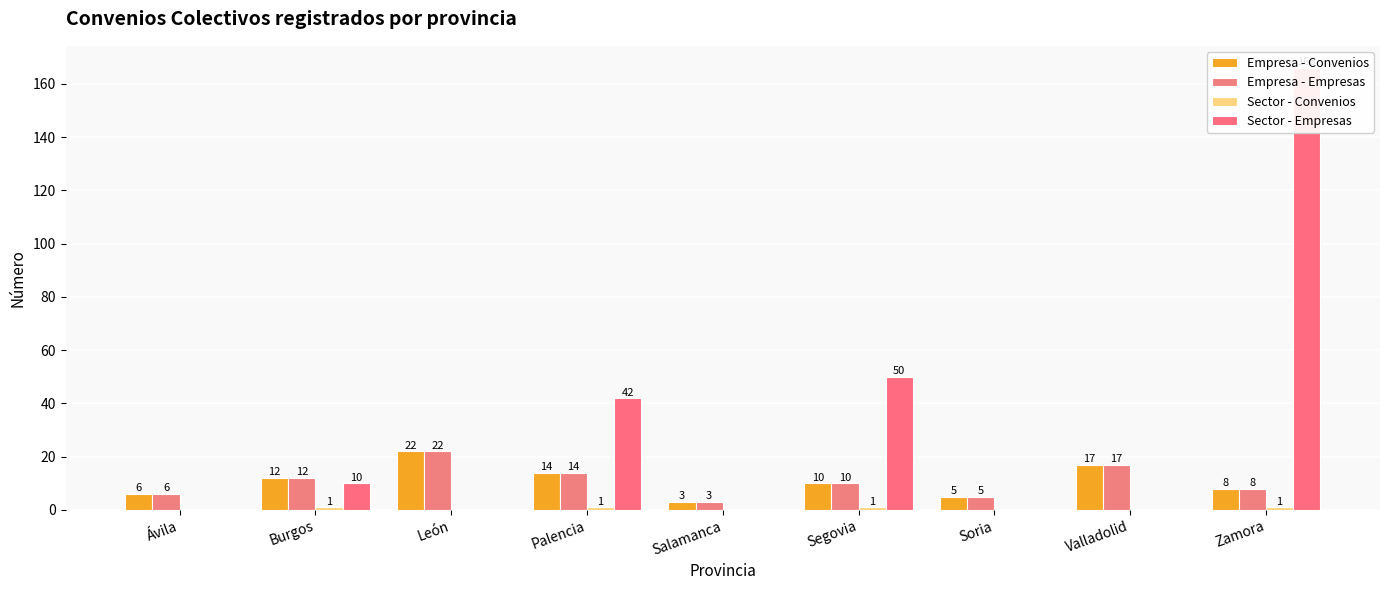

What is the lowest value of the Empresa - Empresas series?

3